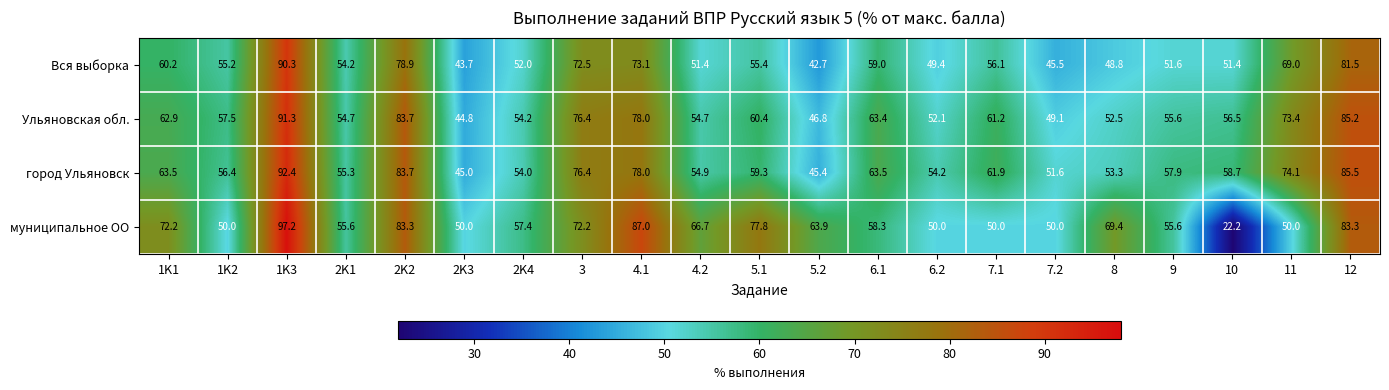

What is the maximum value shown in the chart?

97.2